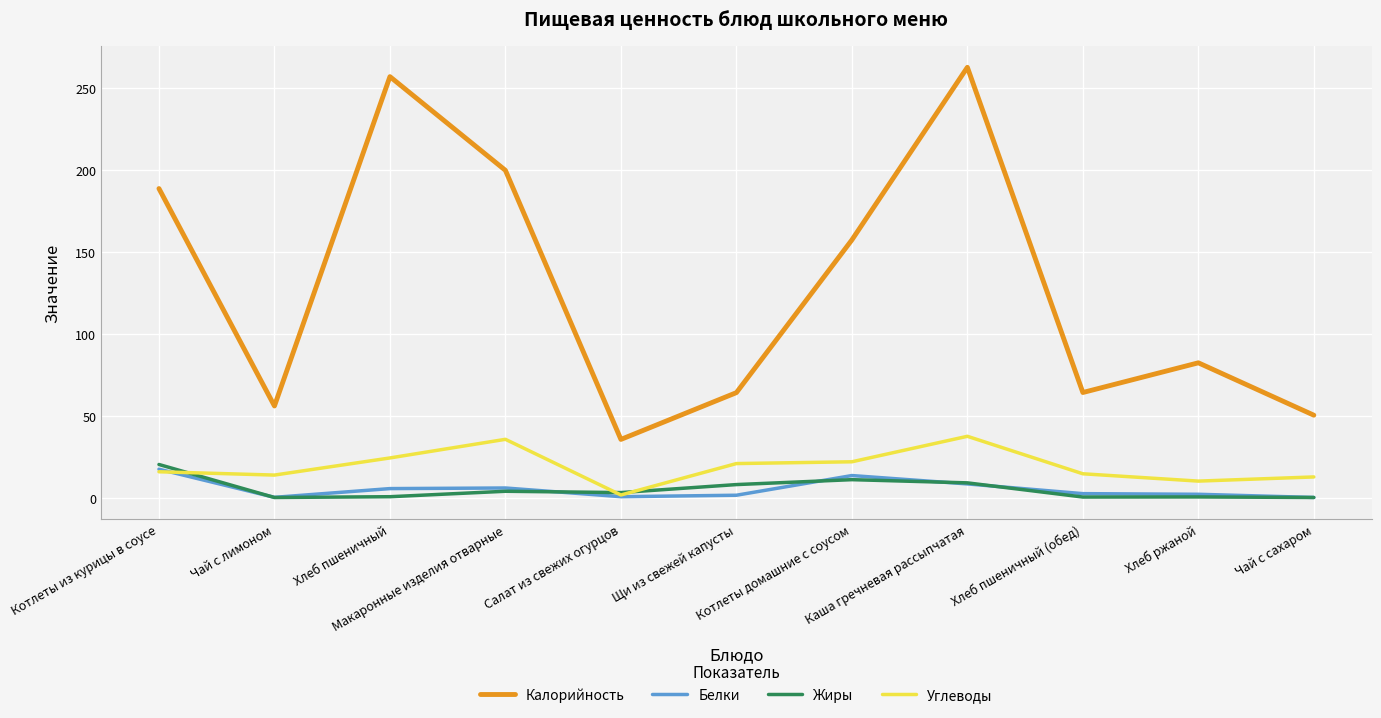

What is the highest value of the Жиры series?

20.2